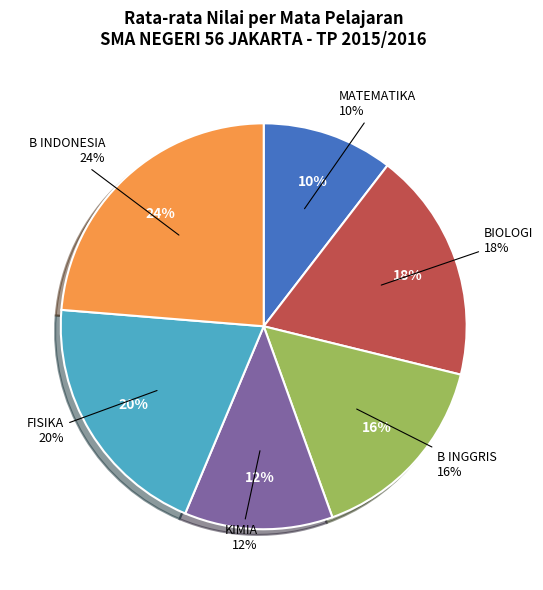

Does any single category account for the majority?

No